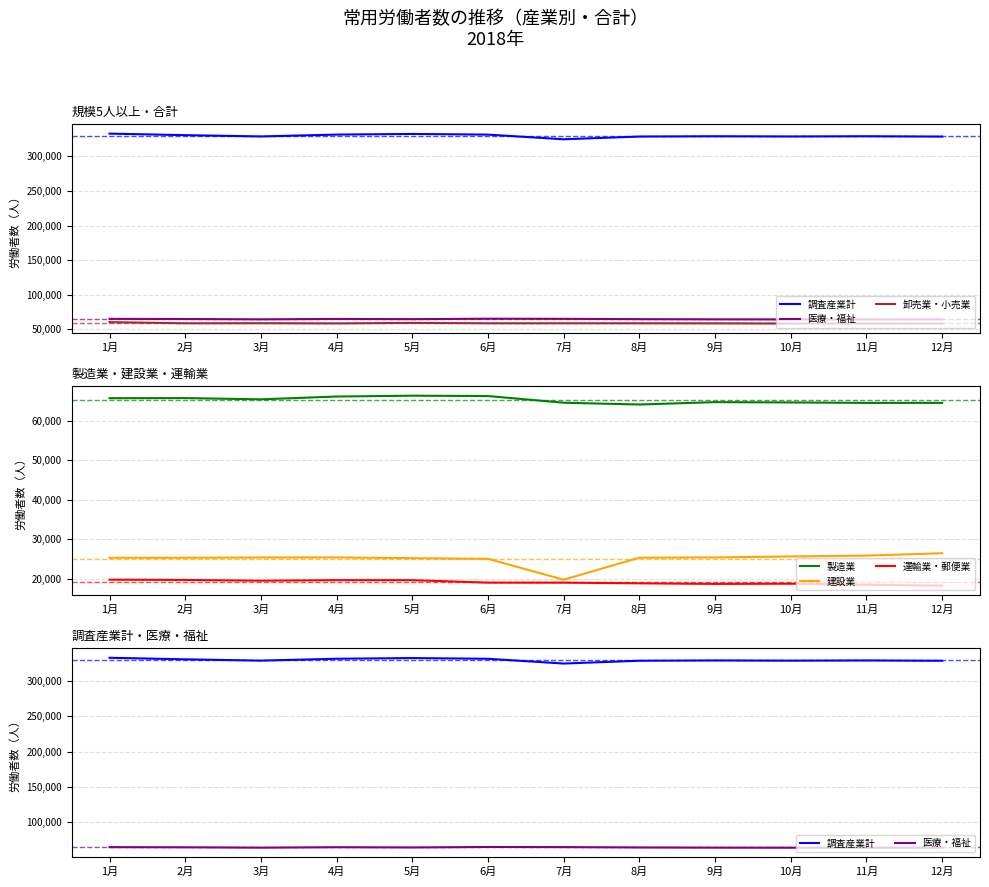

Rank the series at 2月 from highest to lowest value.

調査産業計, 製造業, 医療・福祉, 卸売業・小売業, 建設業, 運輸業・郵便業